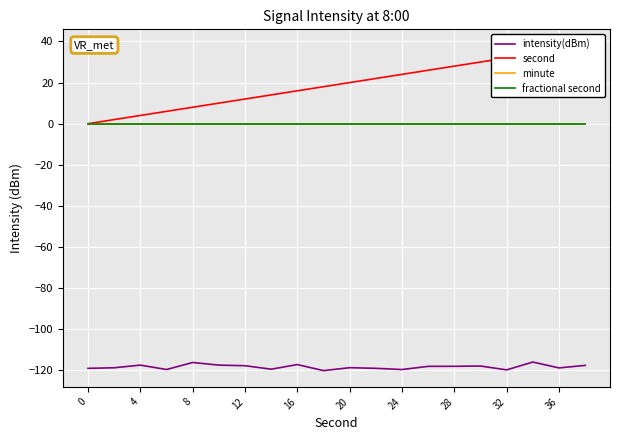

What is the greatest value displayed?

38.0